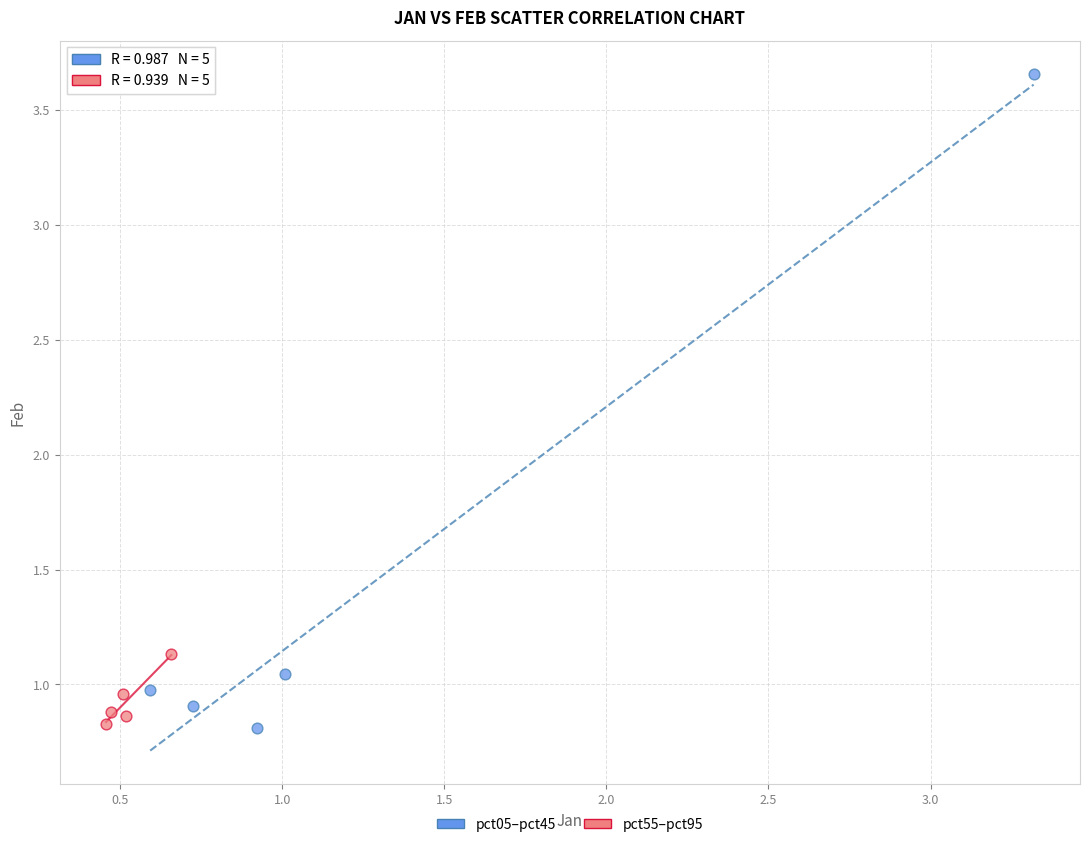

Which series reaches the maximum Y coordinate?

pct05–pct45